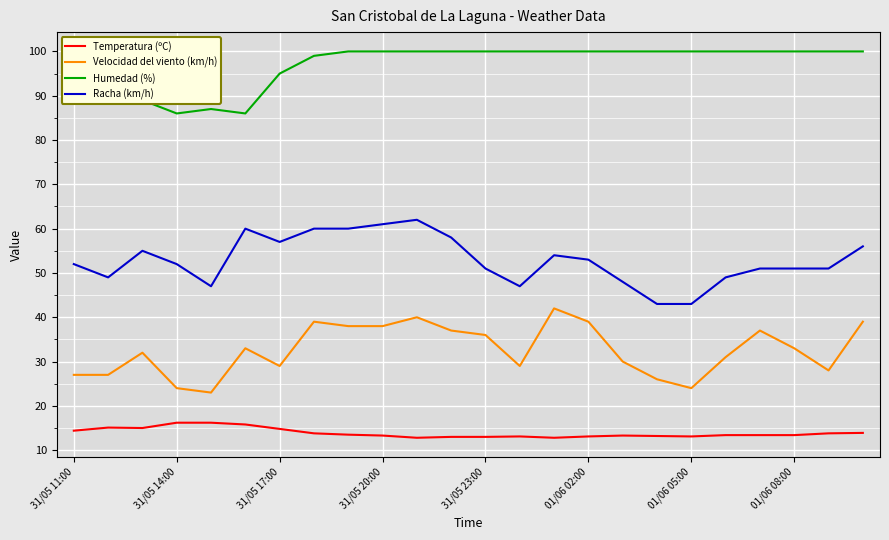

What is the smallest value displayed?

12.8